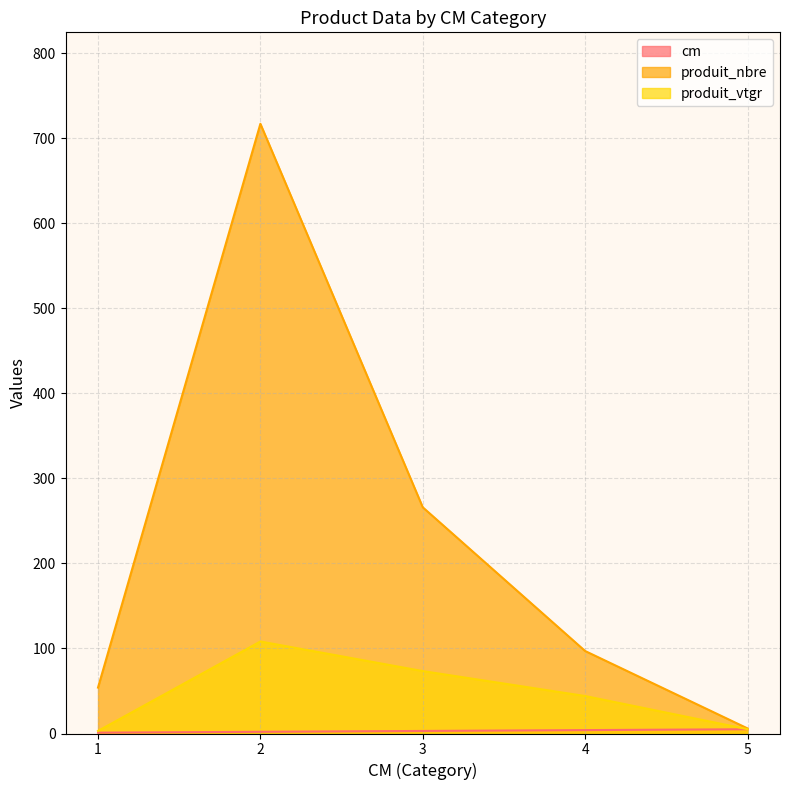

What is the sum of the cm values at 3 and 4?

7.0